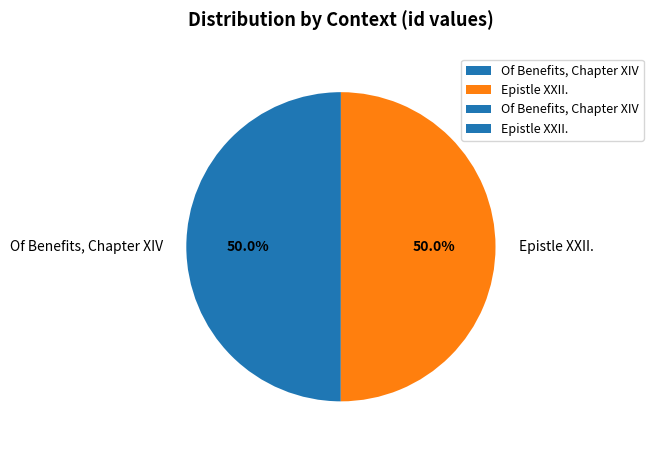

What is the ratio of the value at Of Benefits, Chapter XIV to the value at Epistle XXII.?

1.0